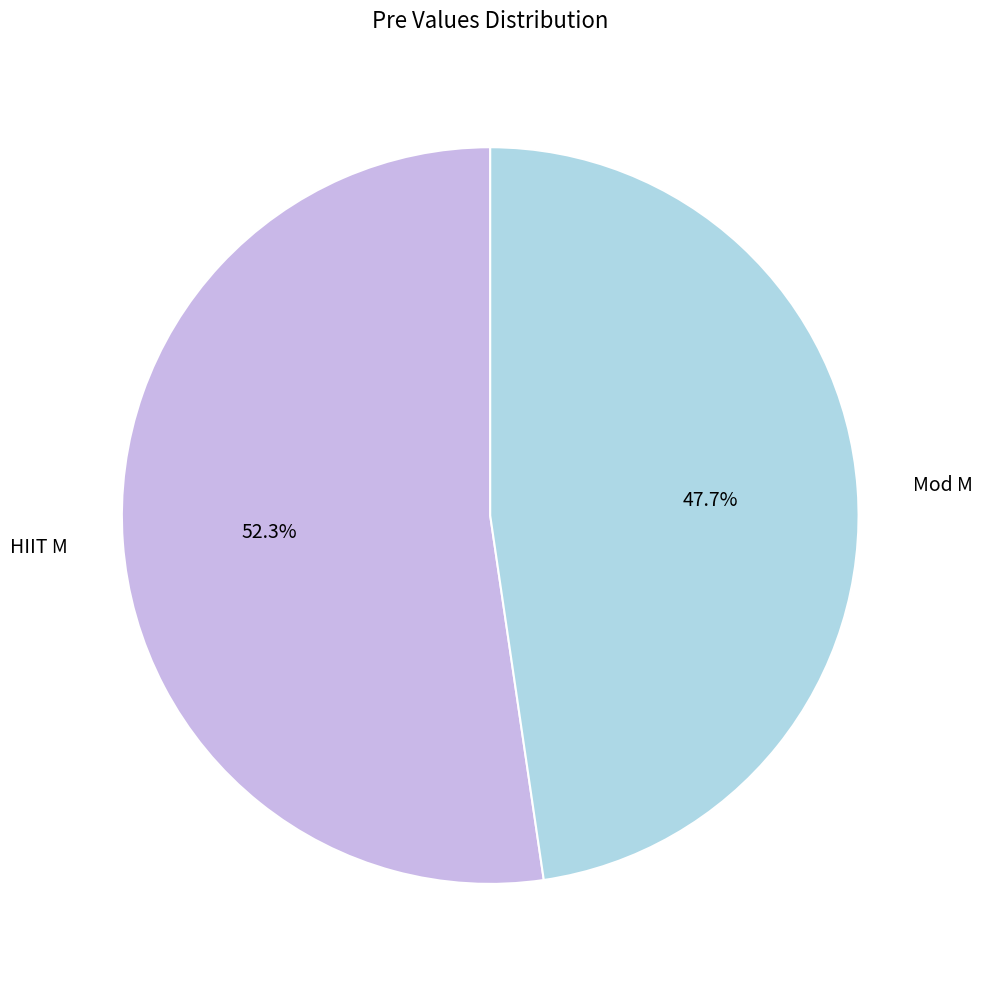

What portion of the pie excludes Mod M?

52.3%